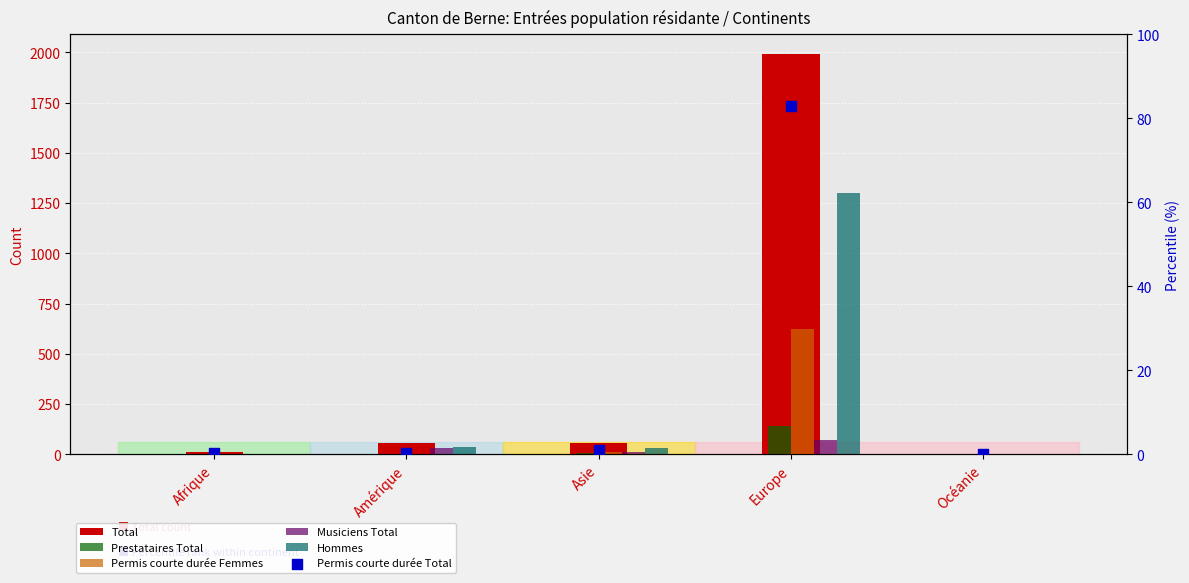

Which series has the largest total across all categories?

Total